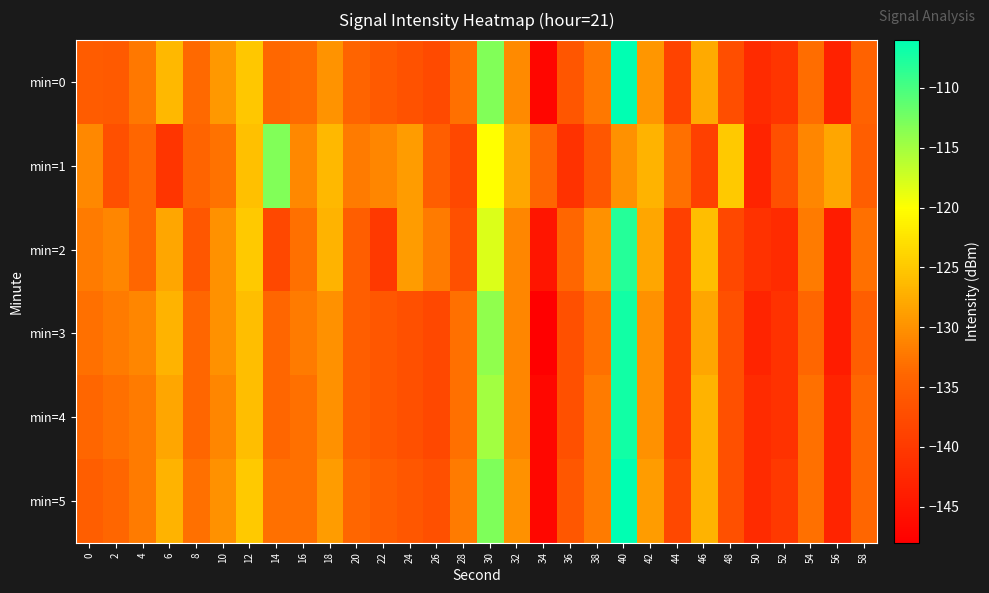

Between 32 and 44, which series saw the biggest shift?

min=0